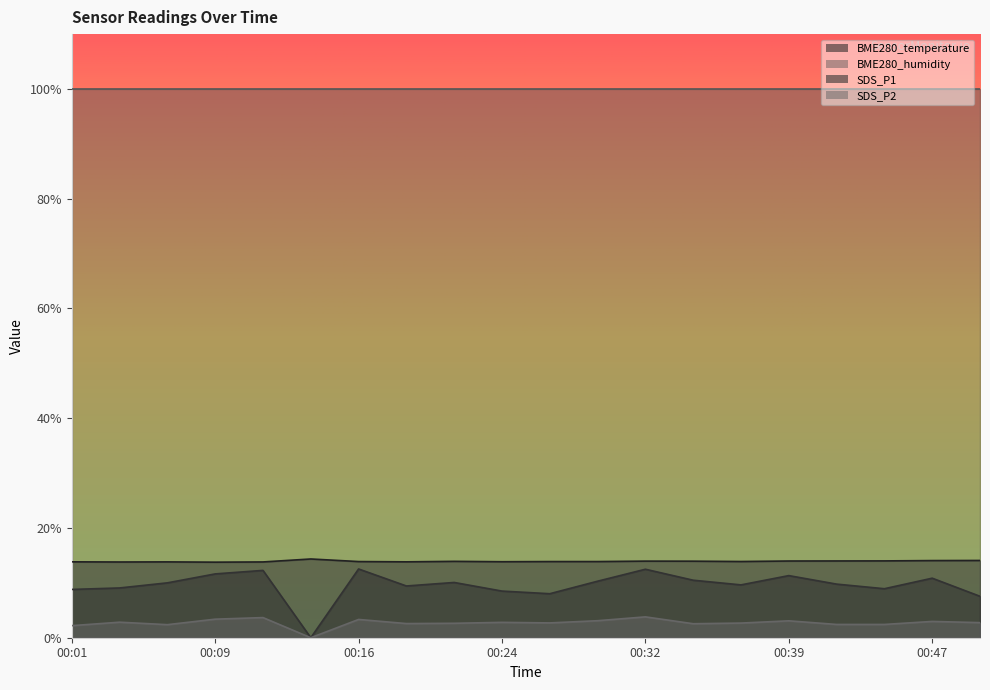

Which category has the lowest value across all series?

00:14